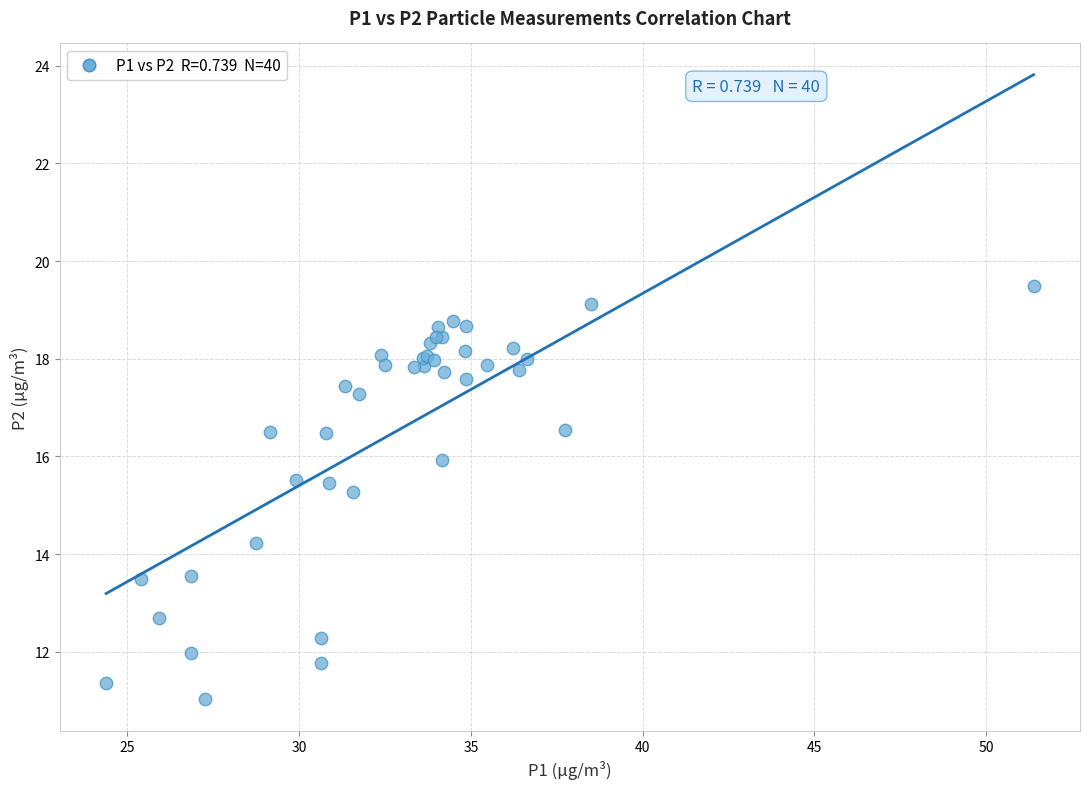

What Y value in the scatter plot is closest to 15?

15.3